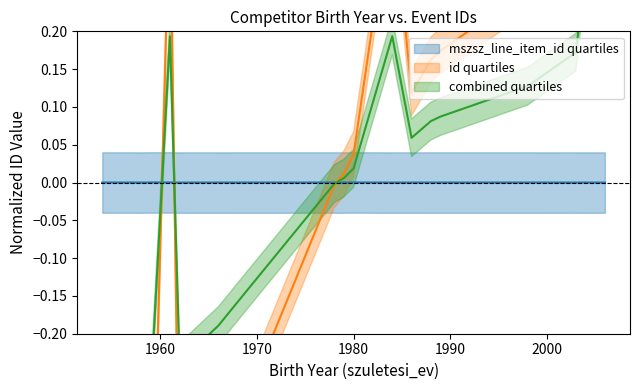

Which series has the largest total across all categories?

mszsz_line_item_id